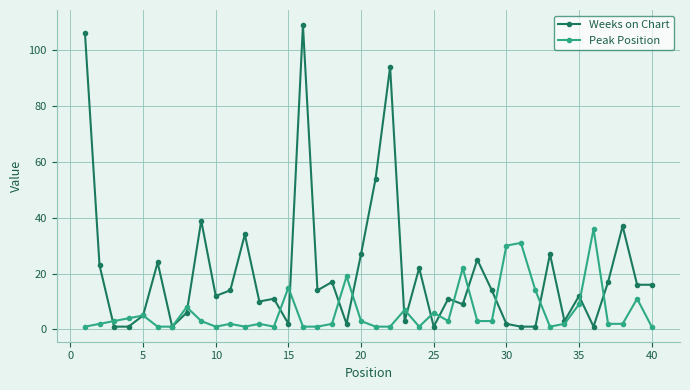

Which series has the largest total across all categories?

Weeks on Chart